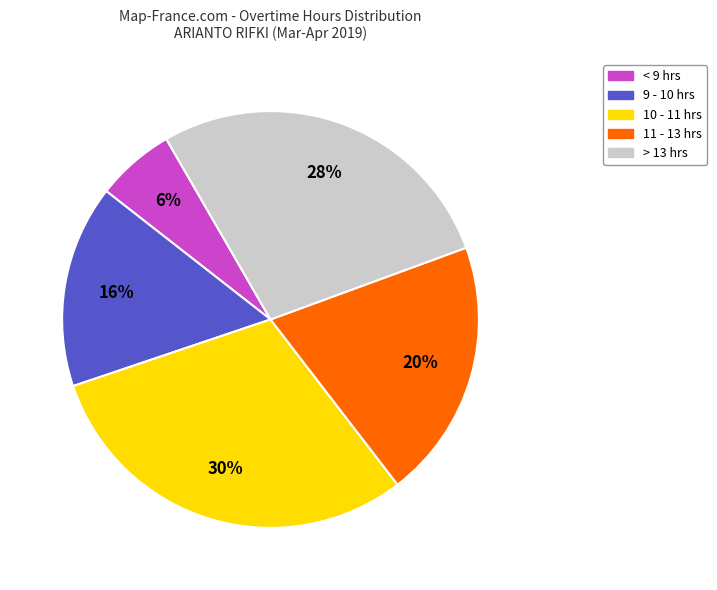

Does any single category account for the majority?

No